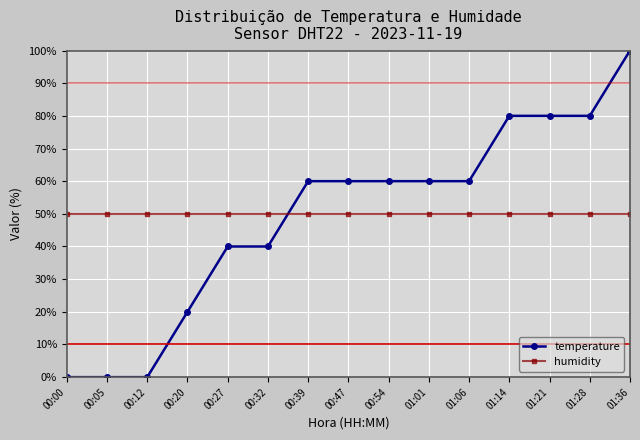

What is the spread (max minus min) of values at 00:12?

50.0